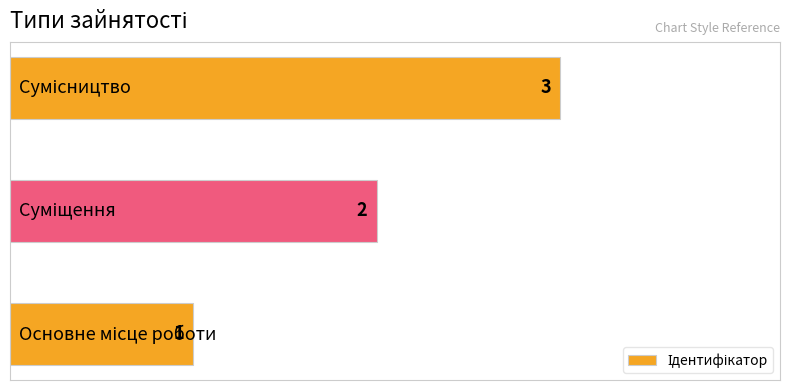

What is the sum of all values?

6